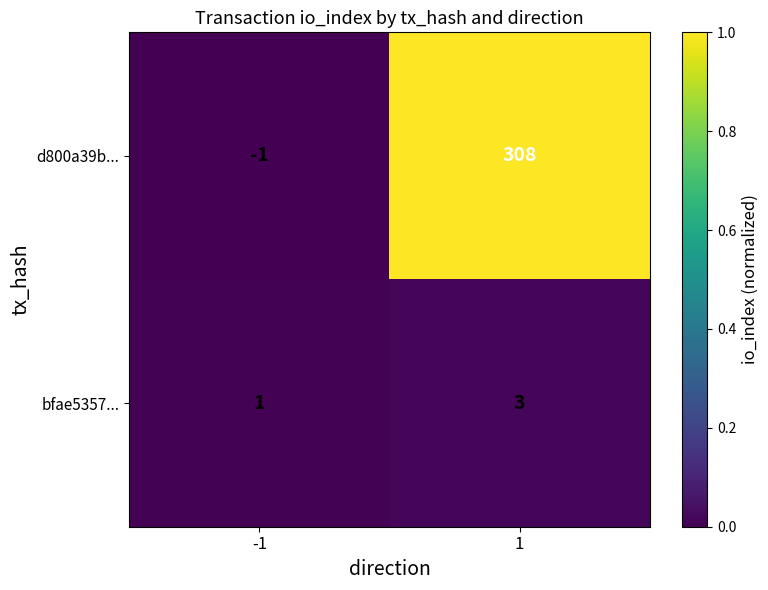

What is the spread (max minus min) of values at 1?

305